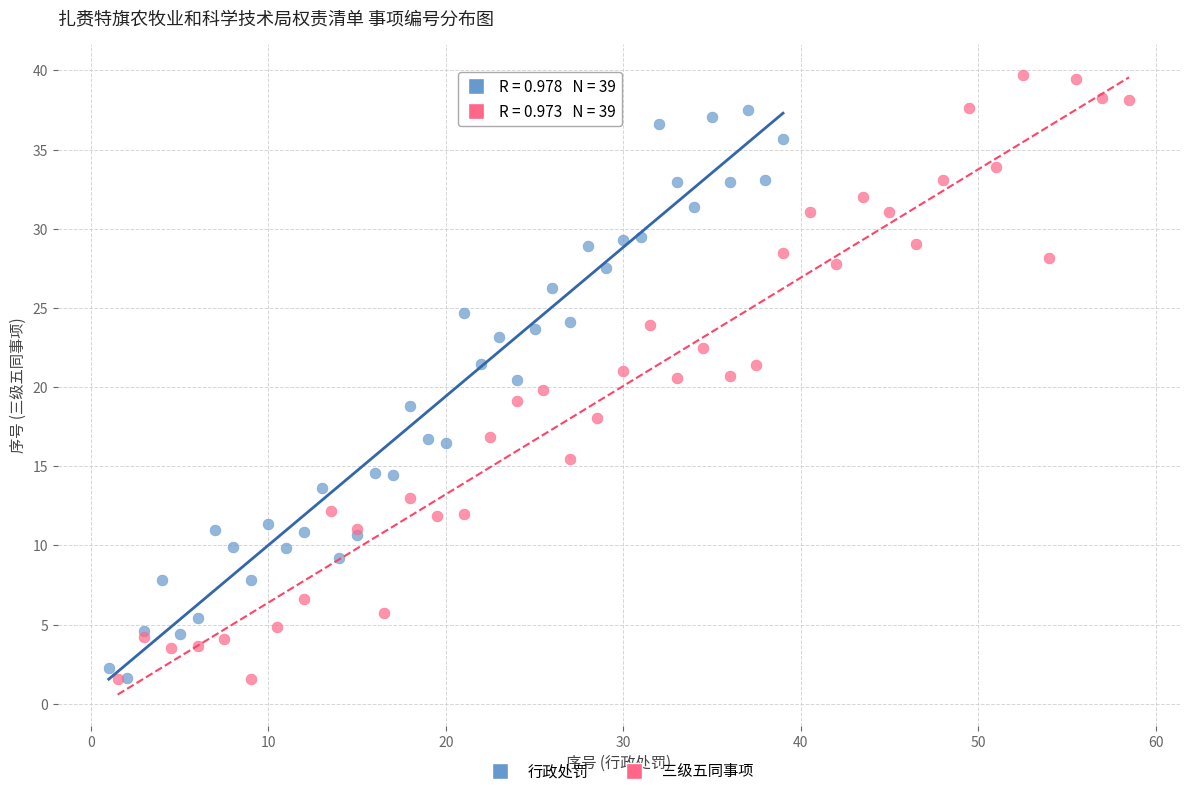

What are all the series names shown in the legend?

行政处罚, 三级五同事项